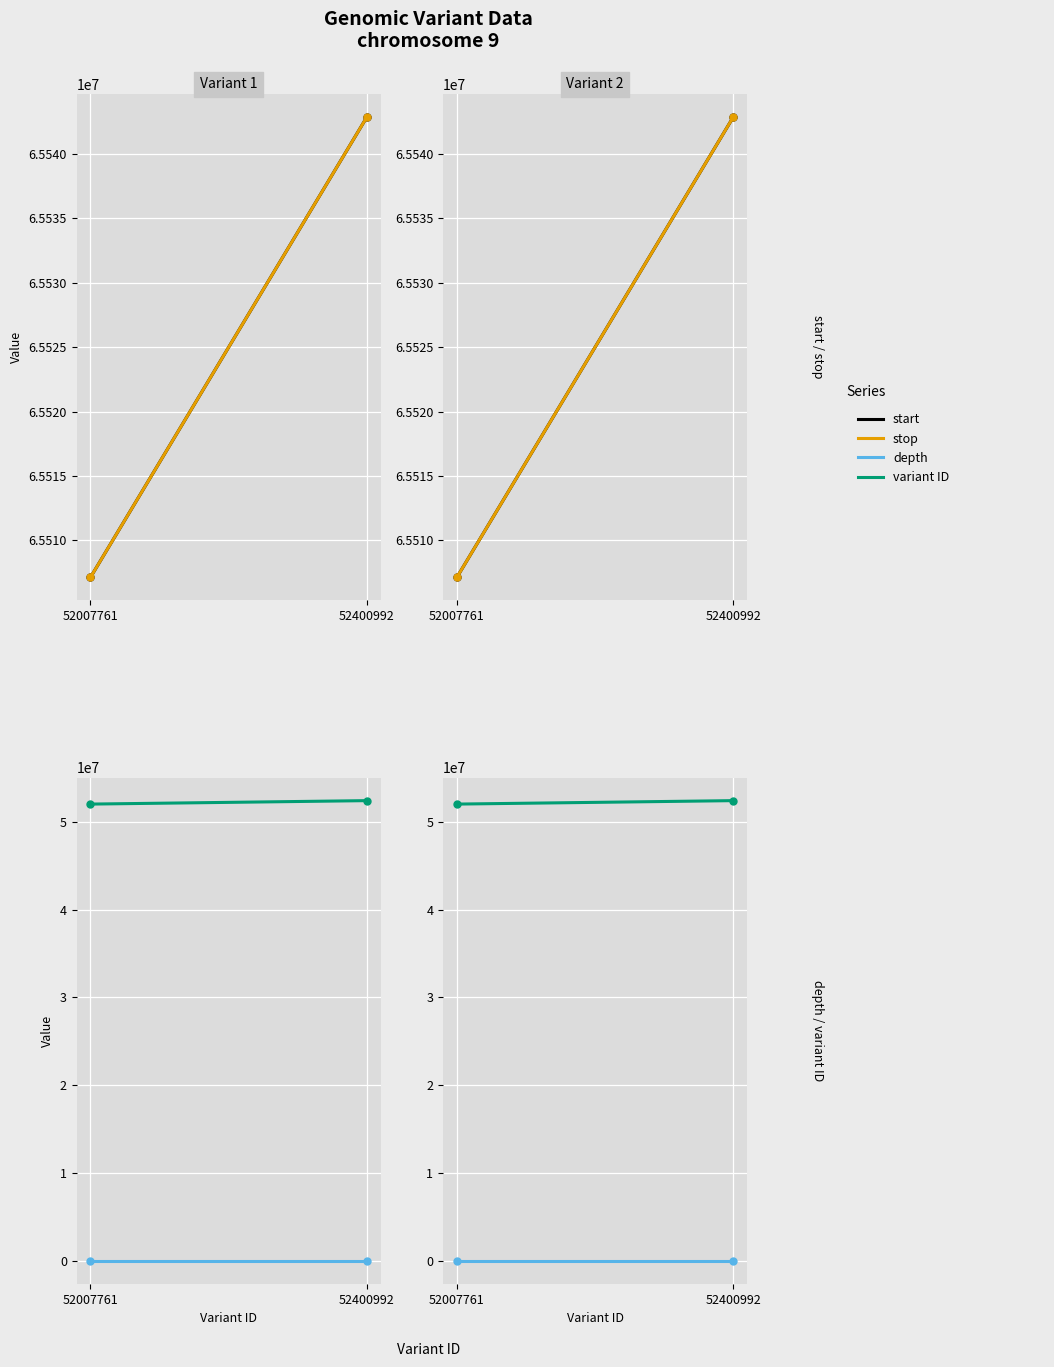

Is the value of variant ID at 52007761 greater than the value of stop at 52007761?

No